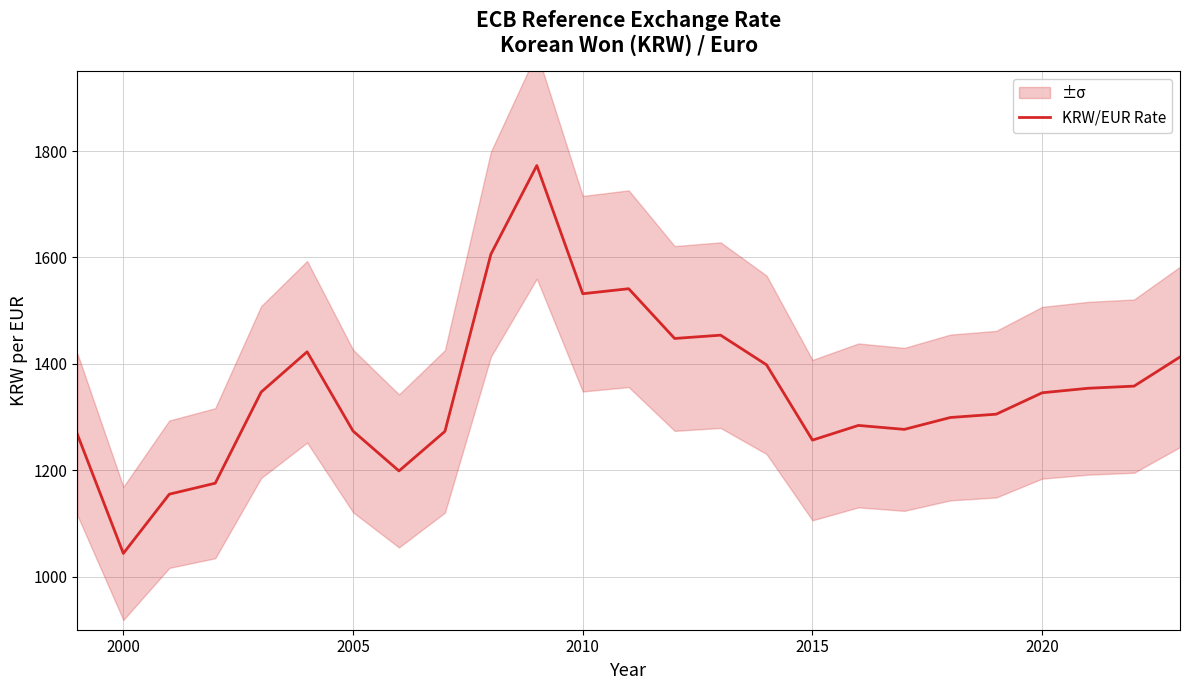

Which category has the lowest value in the KRW/EUR Rate series?

2000